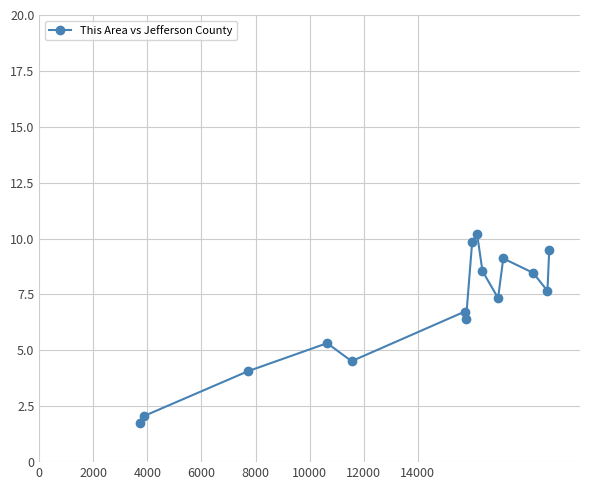

What is the smallest value displayed?

1.7